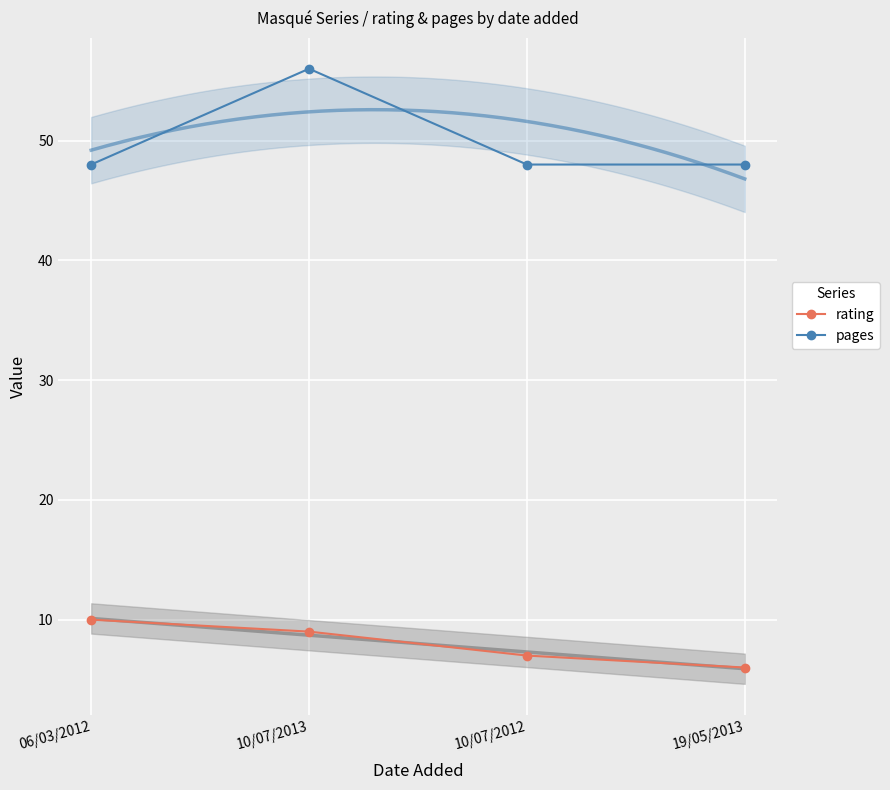

True or false: rating and pages cross at least once.

False